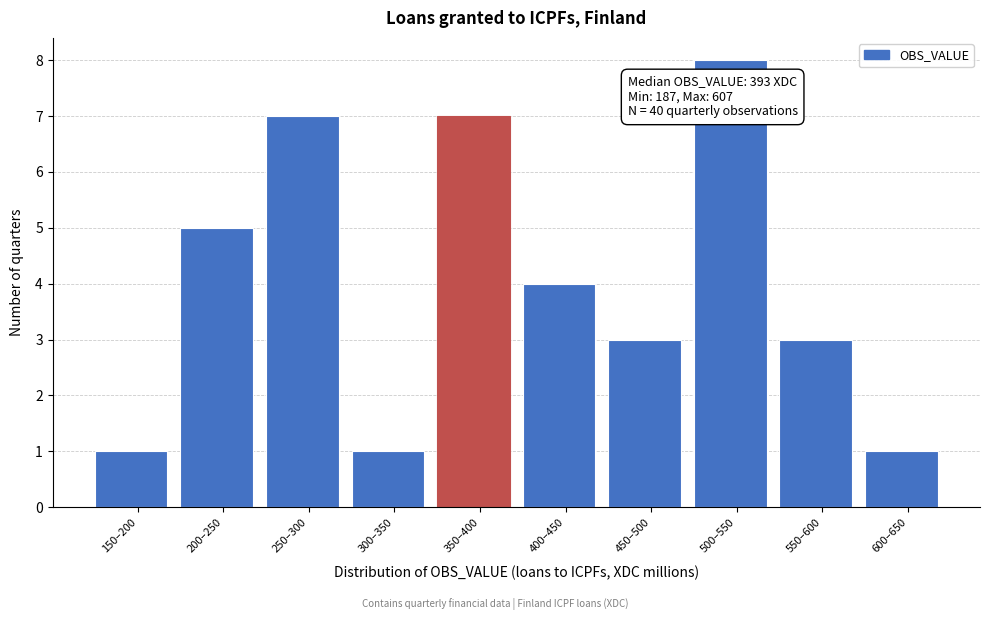

Reading right to left, what are all the values shown in this chart?

600–650=1	550–600=3	500–550=8	450–500=3	400–450=4	350–400=7	300–350=1	250–300=7	200–250=5	150–200=1